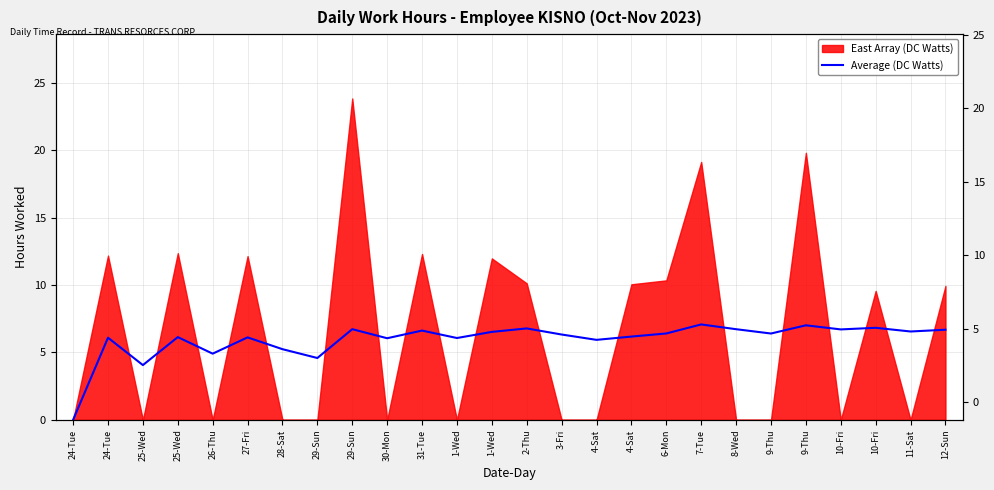

What is the change in value from 7-Tue to 12-Sun?

-0.4